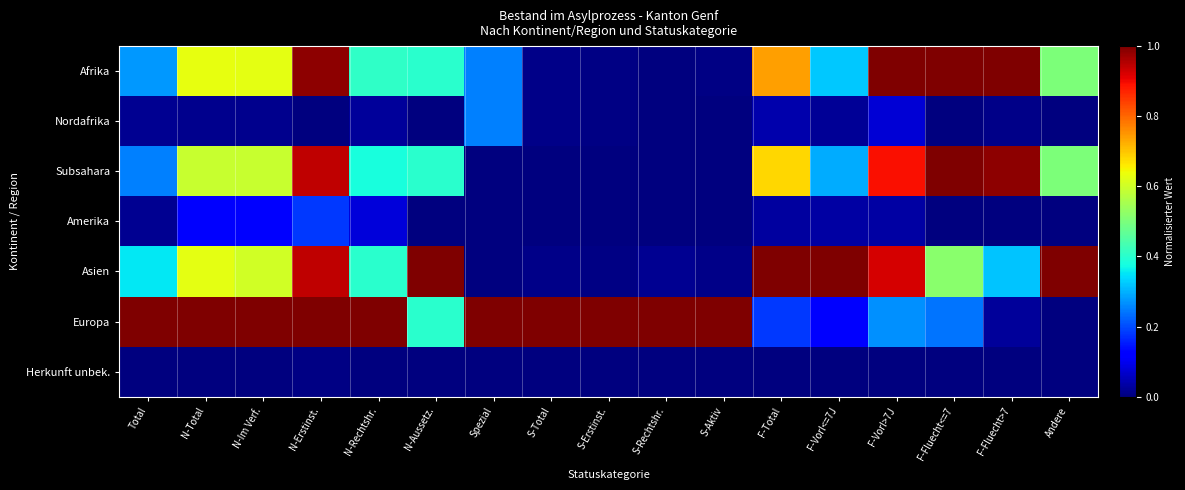

Rank the series at F-Vorl>7J from highest to lowest value.

Afrika, Asien, Subsahara, Europa, Nordafrika, Amerika, Herkunft unbek.